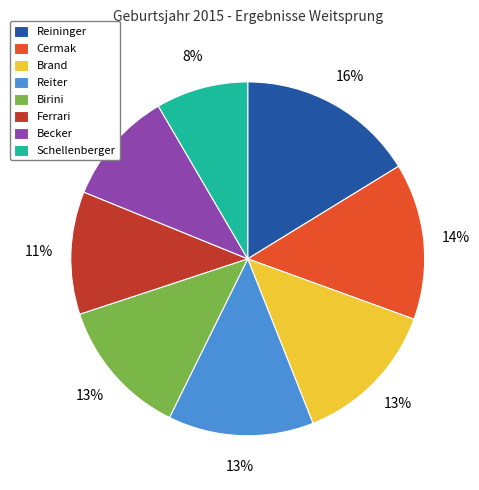

To the nearest percent, what is the average slice percentage?

12%